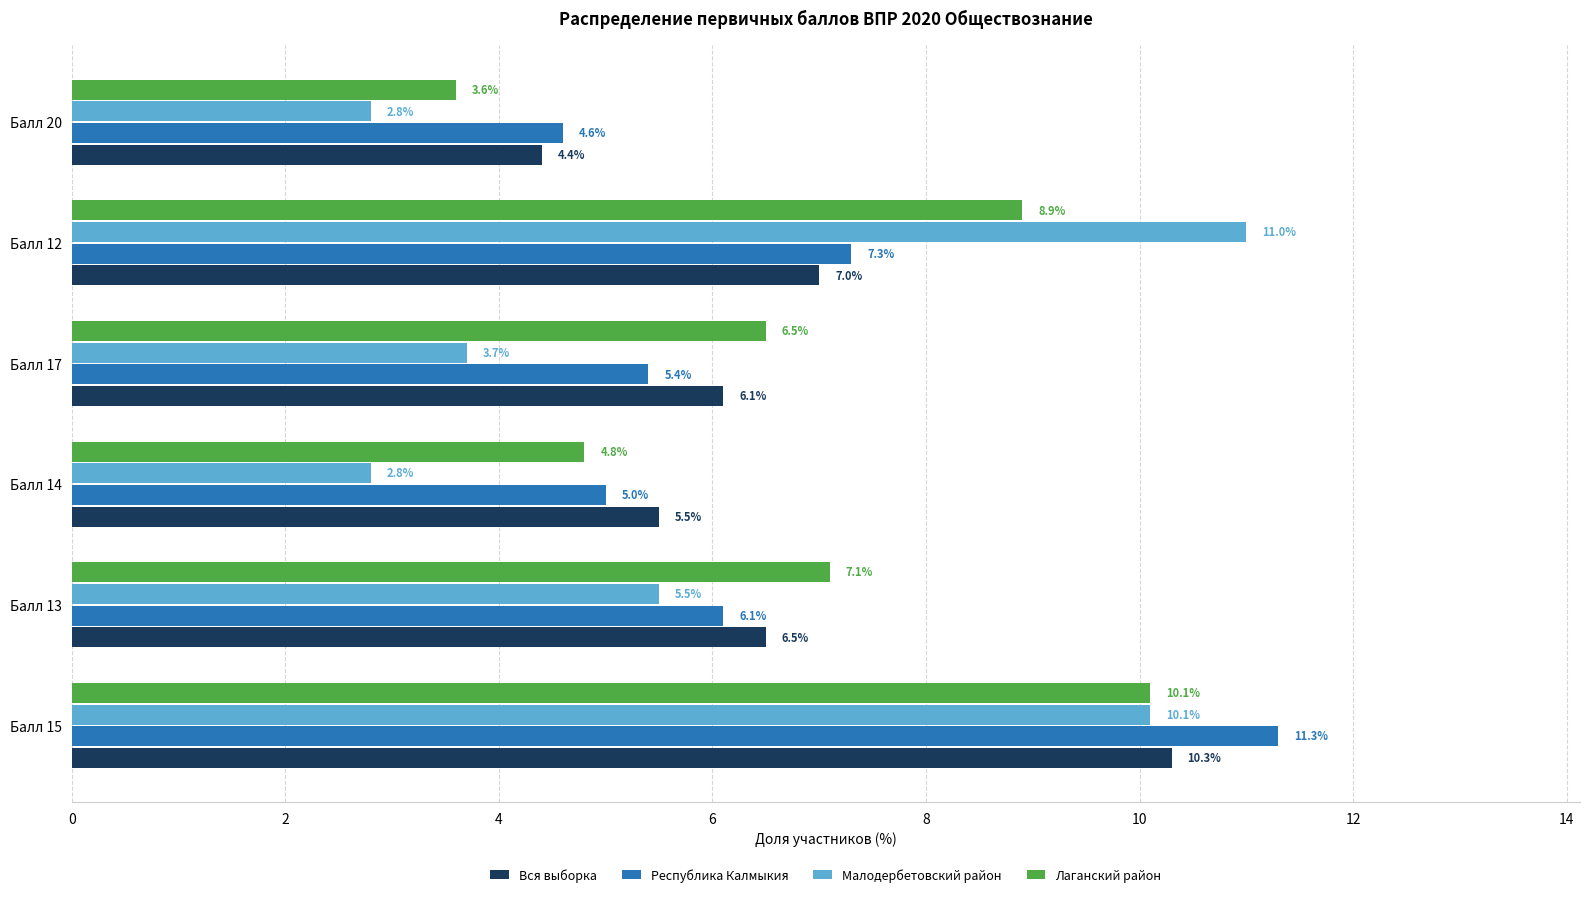

What is the smallest value displayed?

2.8